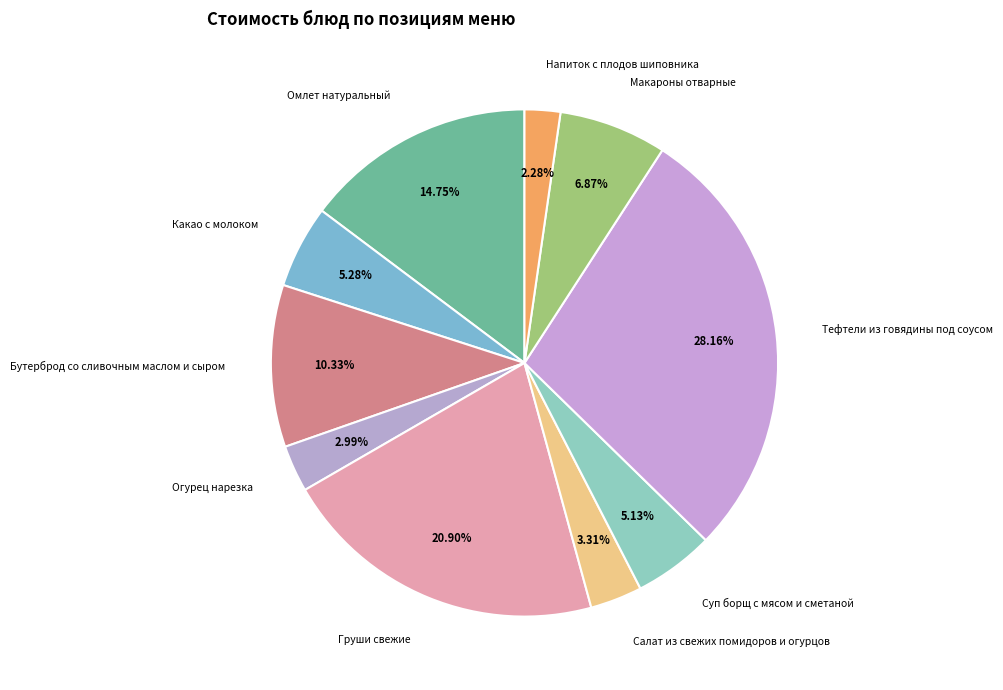

Which has a higher value, Бутерброд со сливочным маслом и сыром or Салат из свежих помидоров и огурцов?

Бутерброд со сливочным маслом и сыром